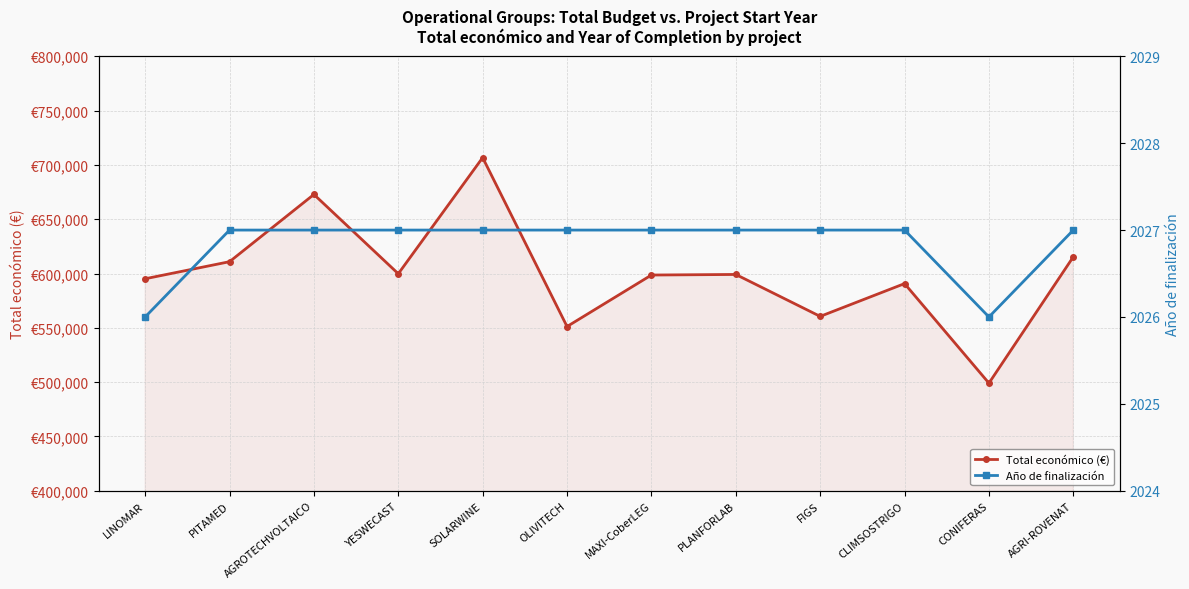

Where is the first local minimum for Año de finalización?

CONIFERAS